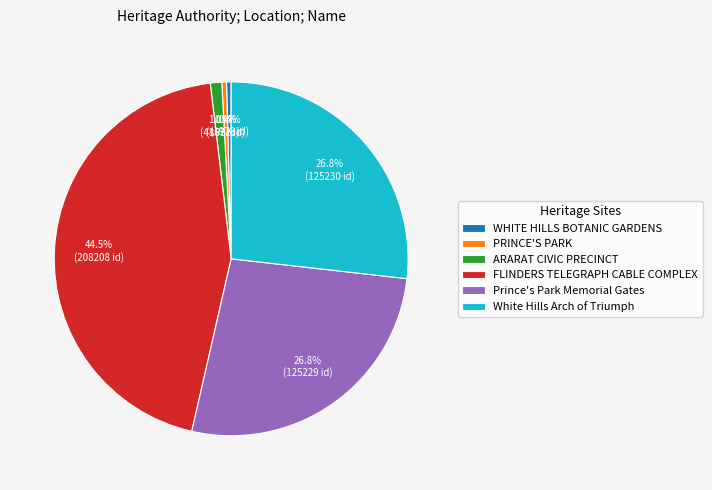

Is there a majority slice in this chart?

No